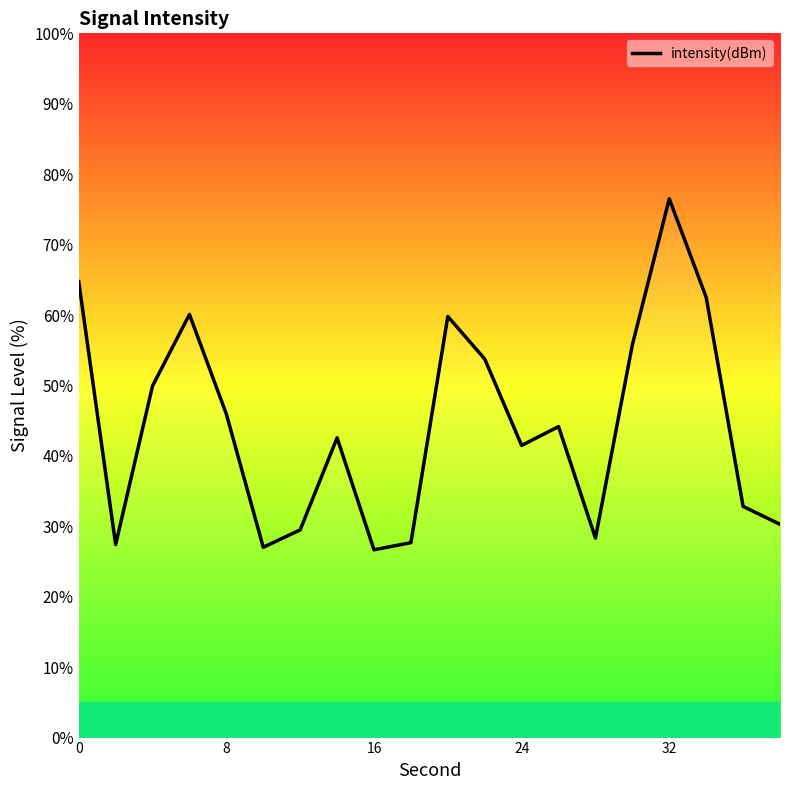

What is the difference between the maximum and minimum values?

49.8